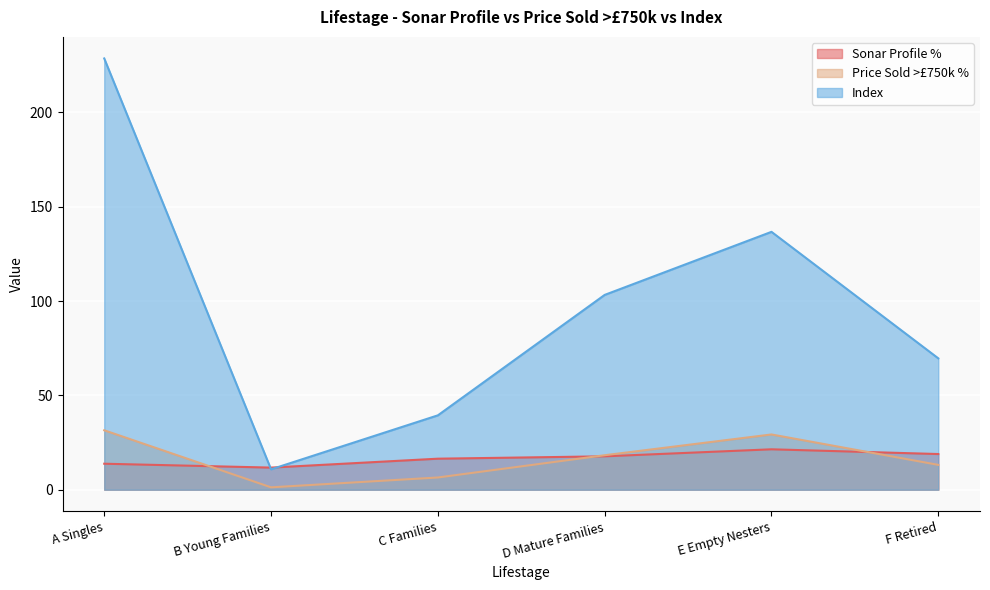

What are all the series names shown in the legend?

Sonar Profile %, Price Sold >£750k %, Index